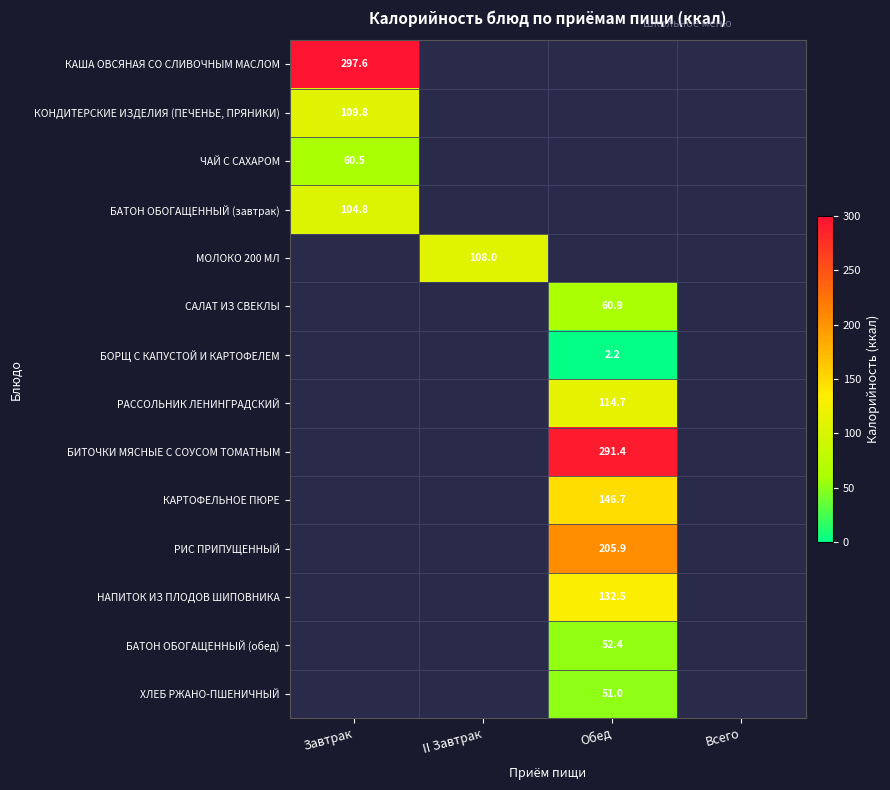

The value of РАССОЛЬНИК ЛЕНИНГРАДСКИЙ at Обед is 188.3. True or false?

False